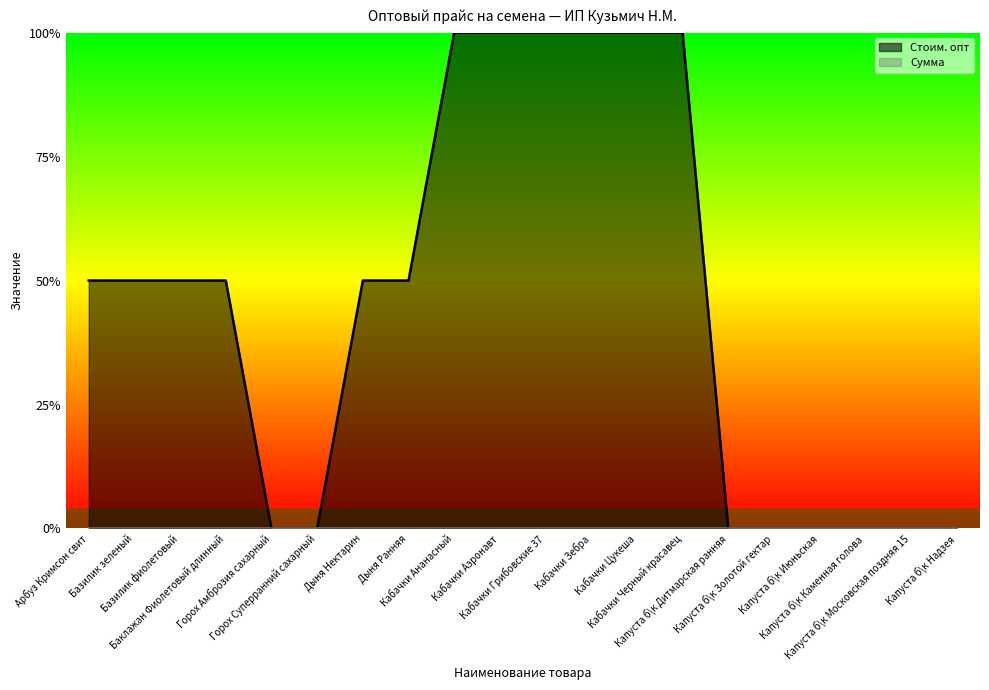

What is the difference between the values at Капуста б\к Золотой гектар and Кабачки Цукеша?

1.0